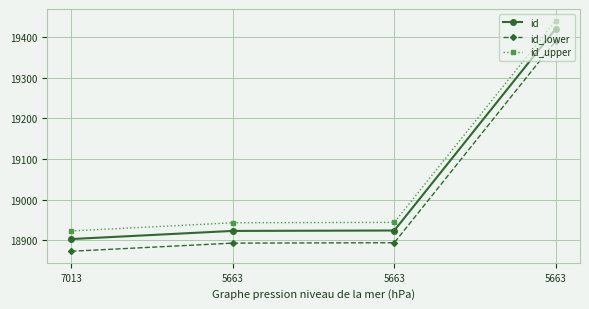

Count the number of data series in this chart.

3